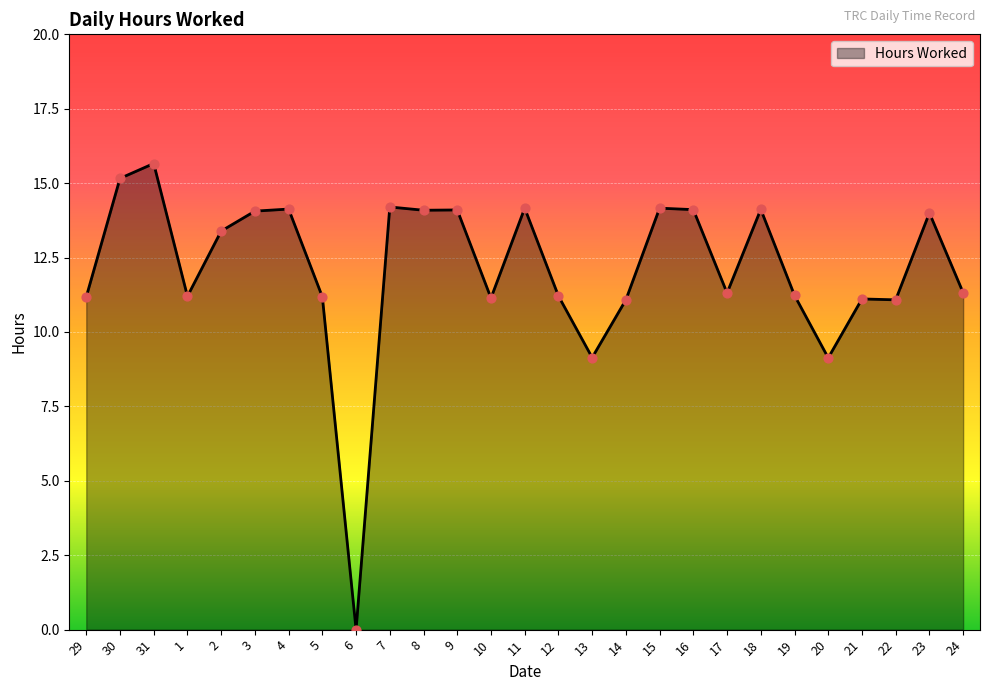

What is the ratio of the value at 23 to the value at 17?

1.2